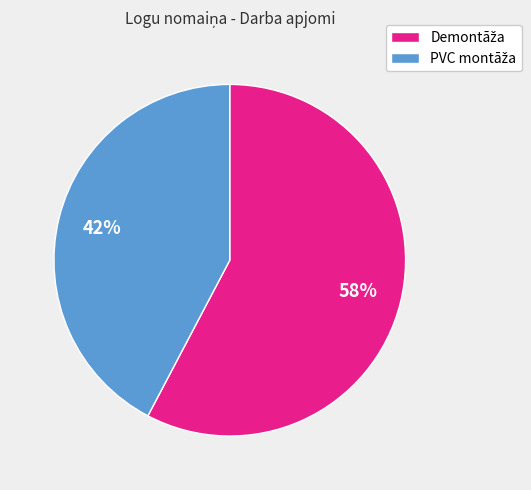

To the nearest percent, what is the average slice percentage?

50%